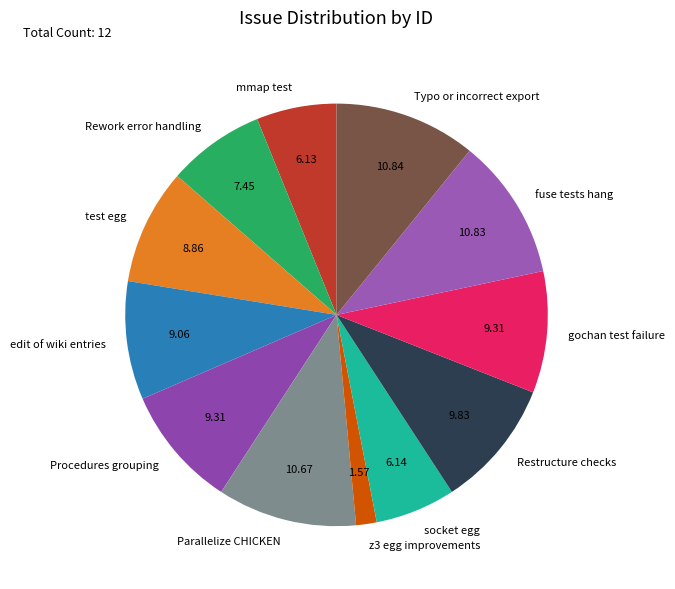

Approximately how many times larger is the value at gochan test failure compared to fuse tests hang?

0.9